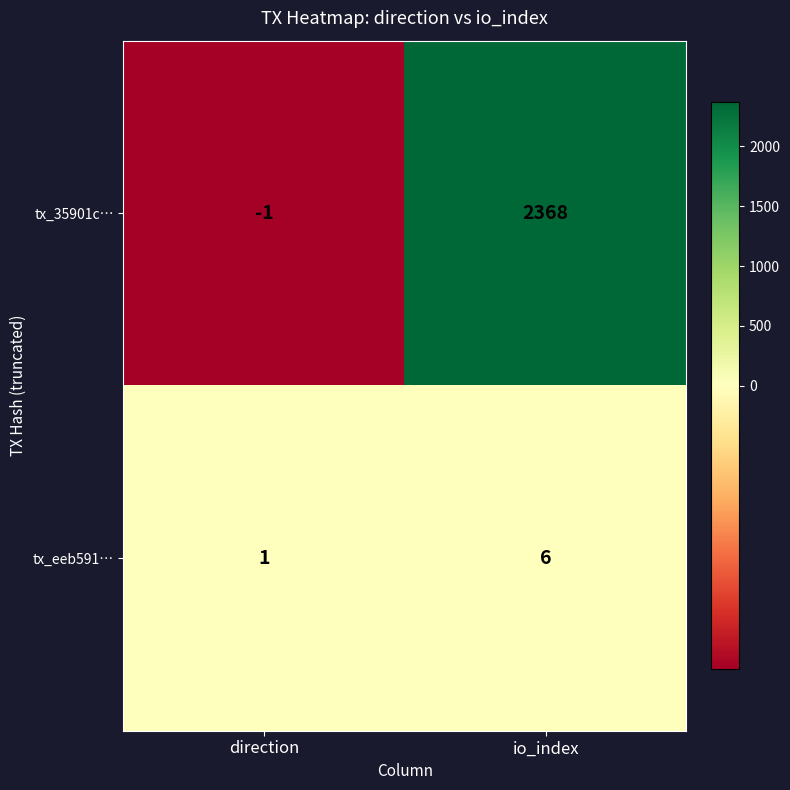

Reading left to right, list all the values displayed in this chart.

tx_35901c…: -1	2368
tx_eeb591…: 1	6